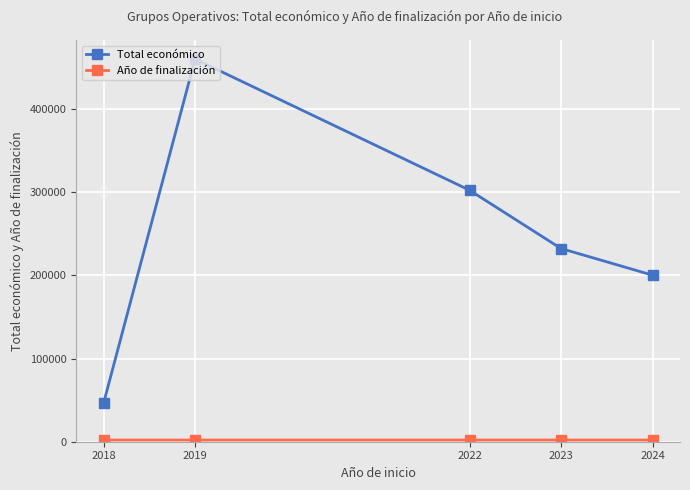

How many interior local peaks does the Total económico series have?

1